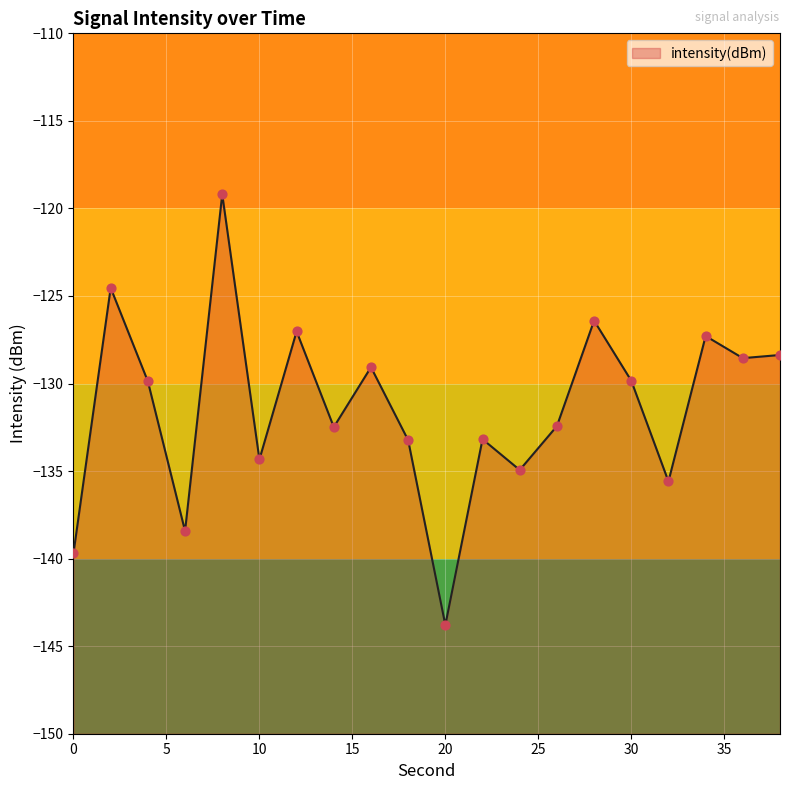

Which has a higher value, 16 or 8?

8